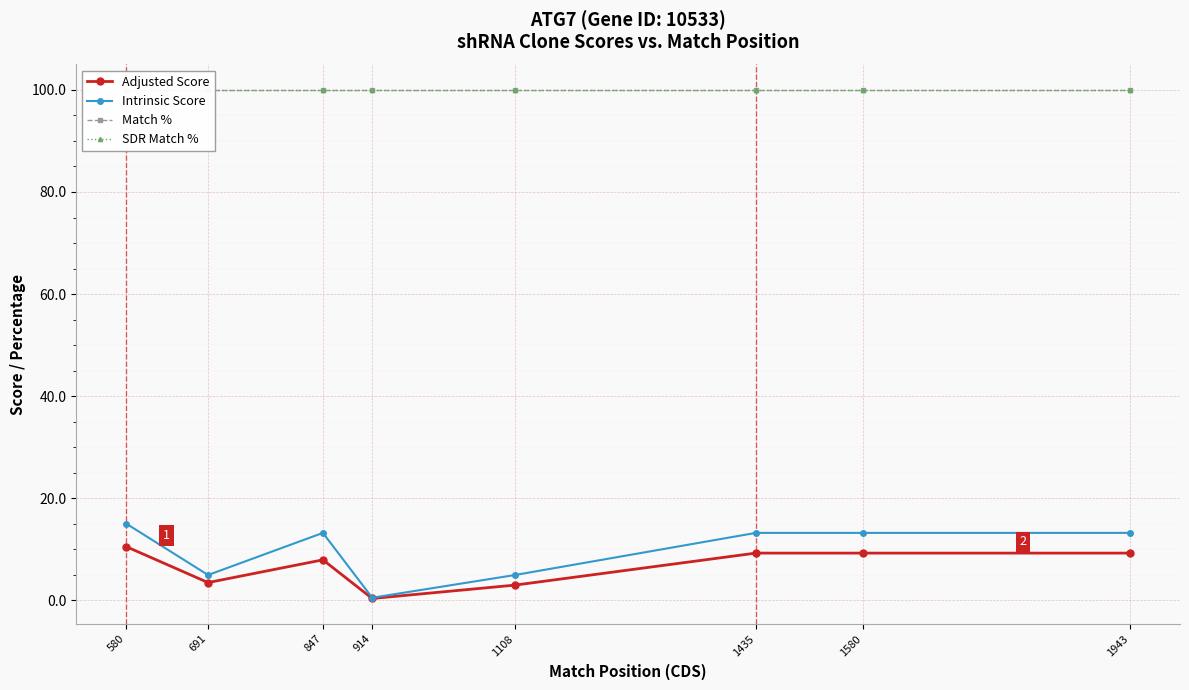

What are all the series names shown in the legend?

Adjusted Score, Intrinsic Score, Match %, SDR Match %